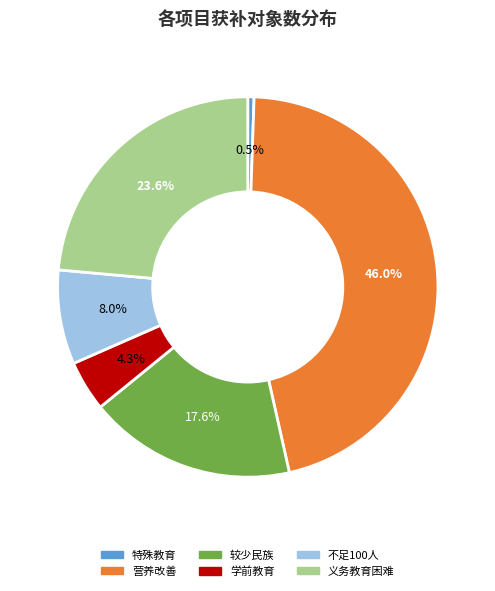

To the nearest percent, what is the average slice percentage?

17%